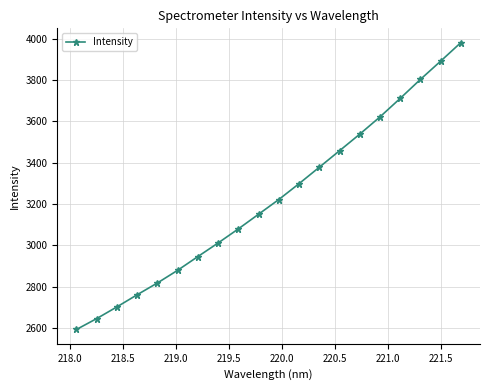

What is the value of the 1st point from the left?

2592.5